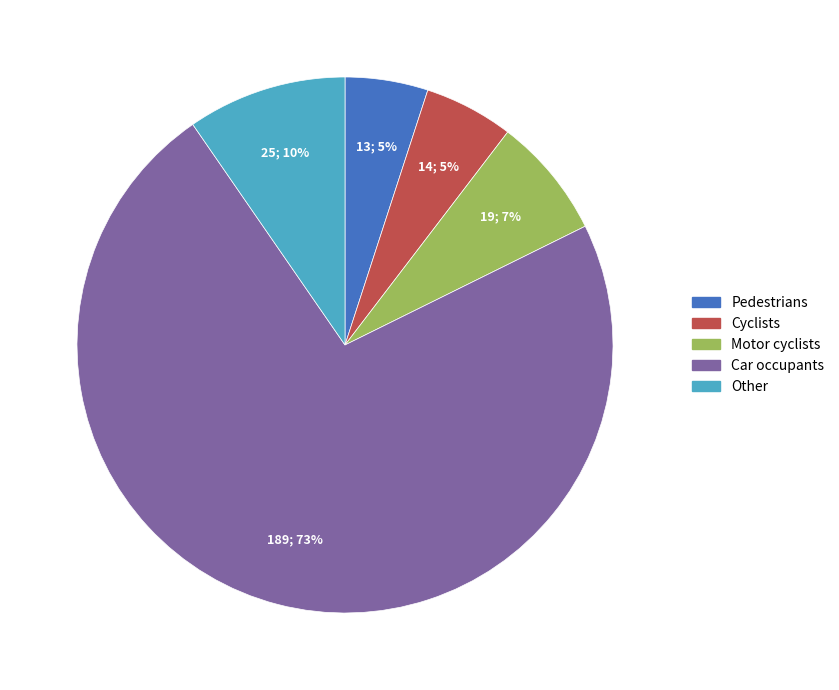

Is the sum of Other and Pedestrians greater than half?

No